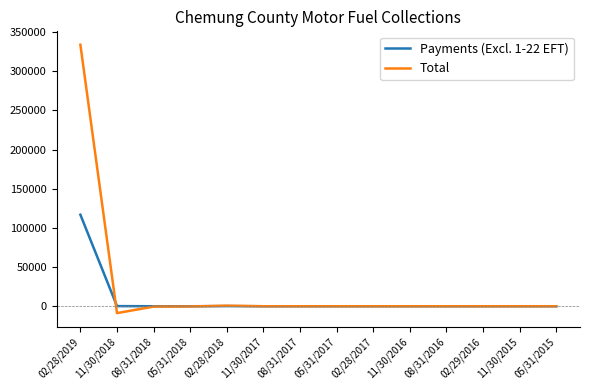

Which series has the widest spread of values?

Total